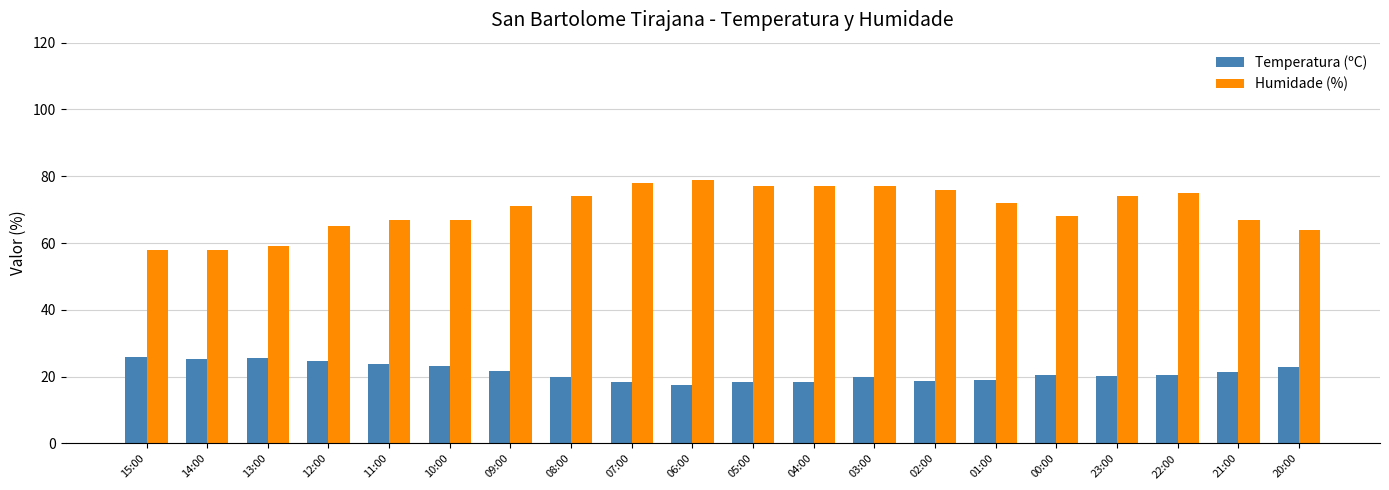

Is the value of Humidade (%) at 22:00 greater than the value of Temperatura (ºC) at 13:00?

Yes